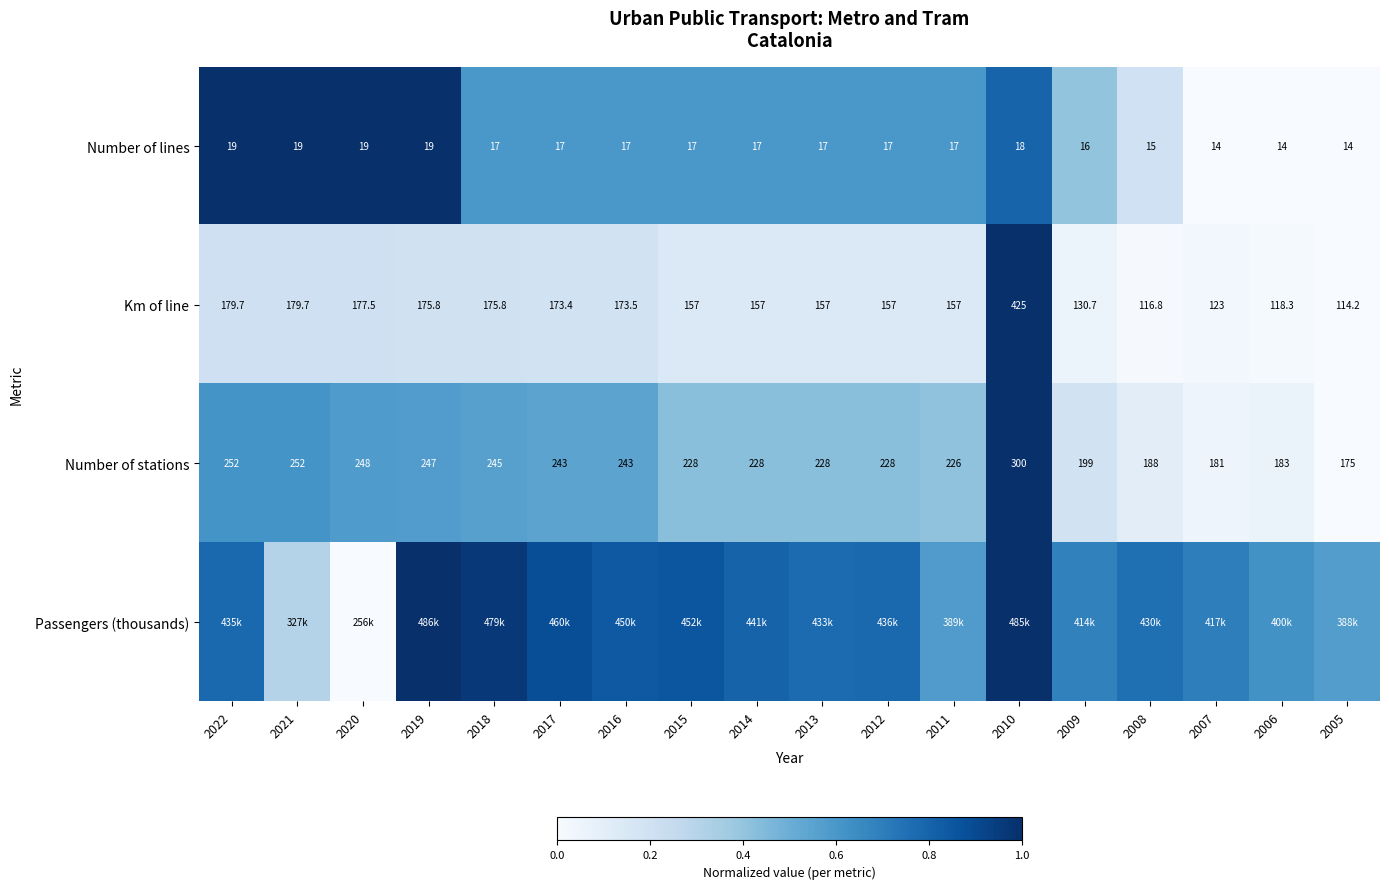

Is the value of Km of line at 2016 greater than the value of Number of stations at 2010?

No